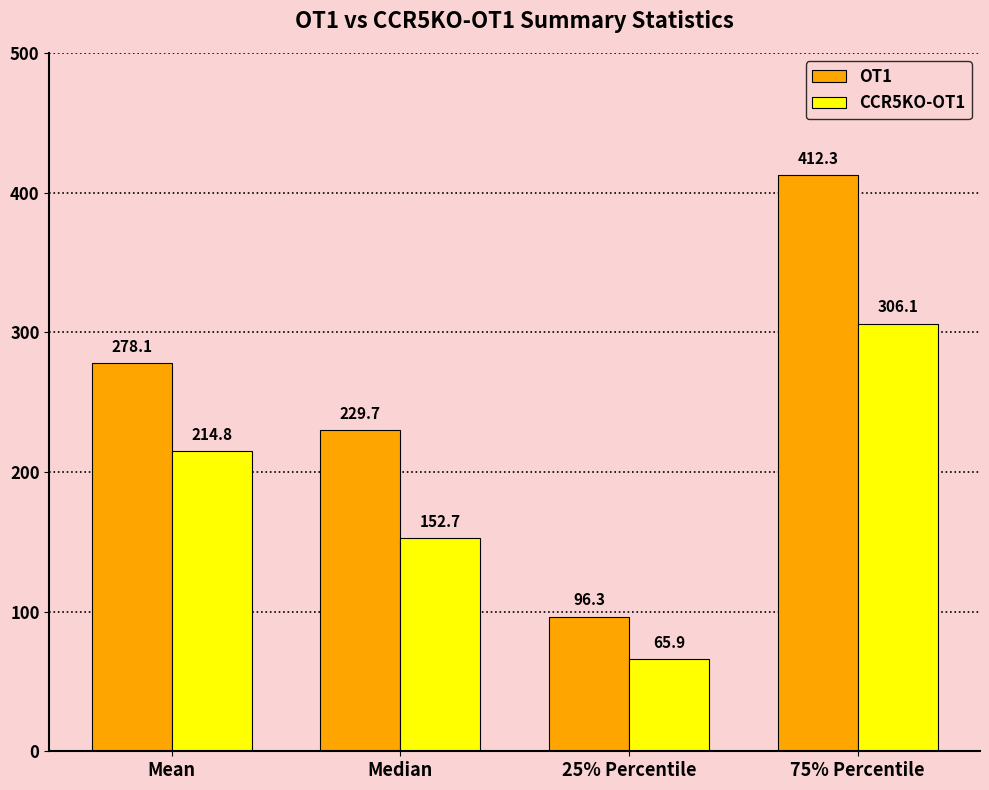

What is the minimum value shown in the chart?

65.9